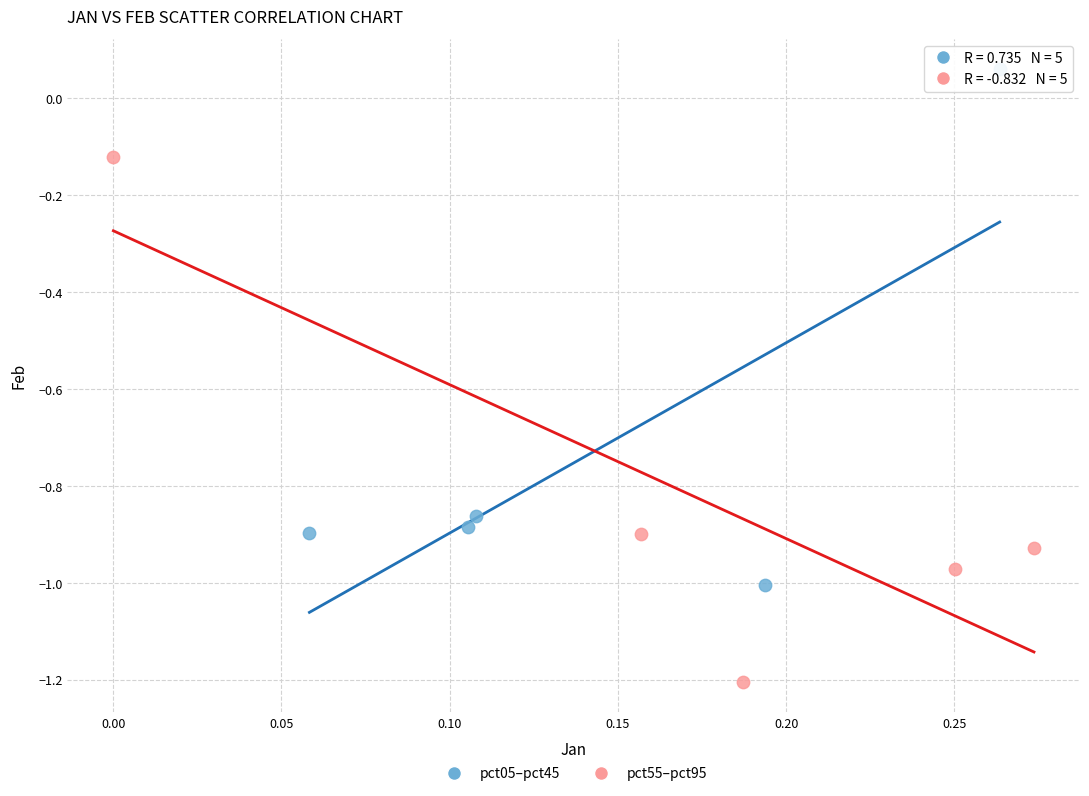

Which series reaches the maximum Y coordinate?

pct05–pct45